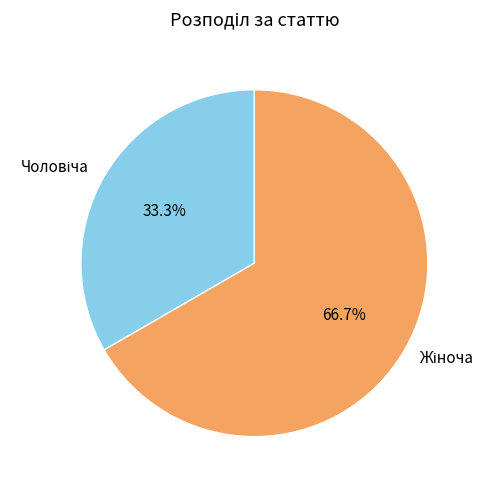

Does any single category account for the majority?

Yes